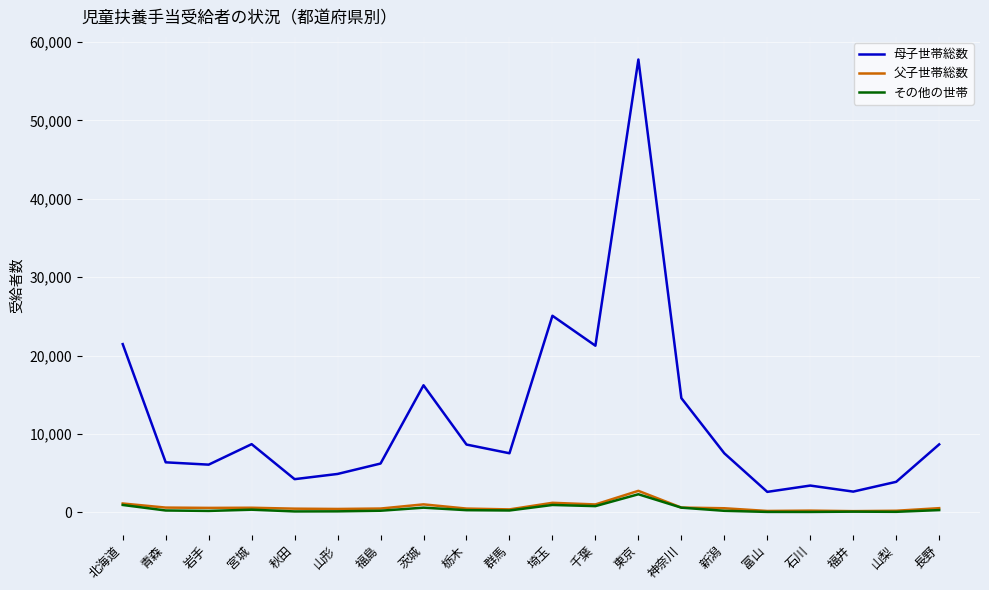

What is the difference between the highest and lowest values at 福島?

6019